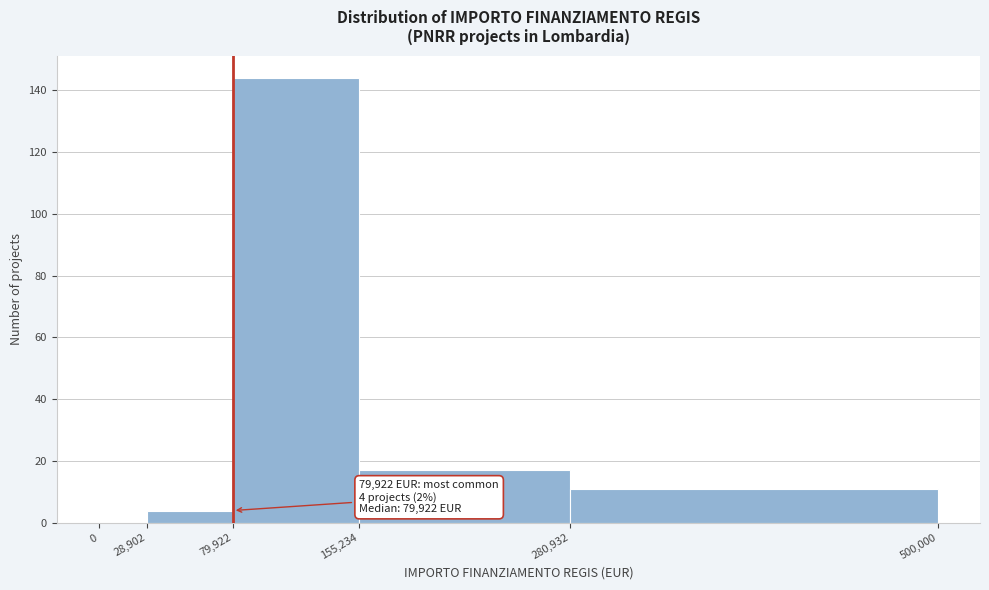

Which range on the x-axis has the tallest bar?

79,922 to 155,234